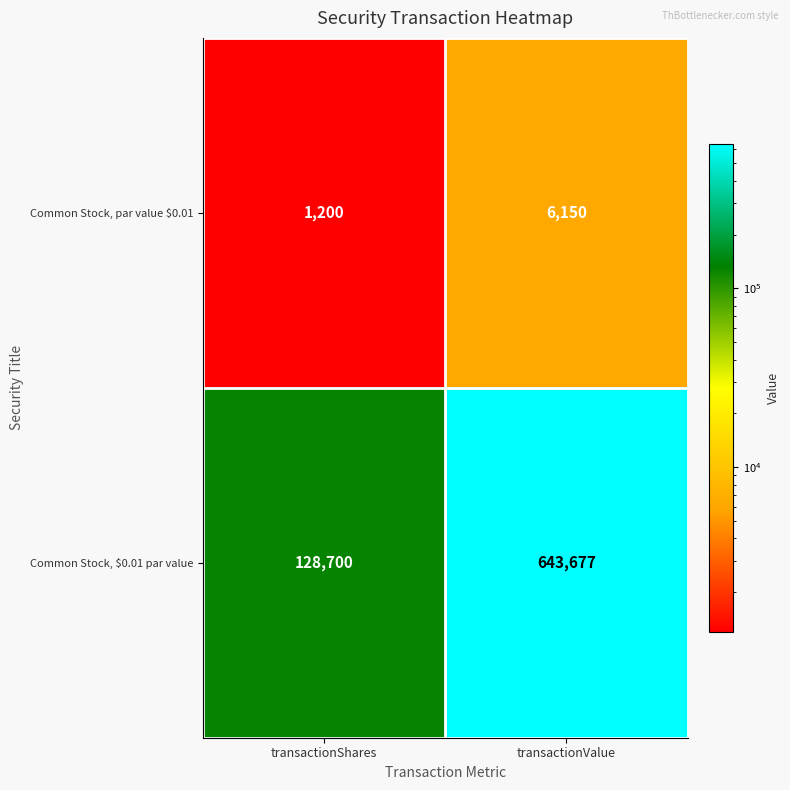

Which series changed the most between transactionShares and transactionValue?

Common Stock, $0.01 par value